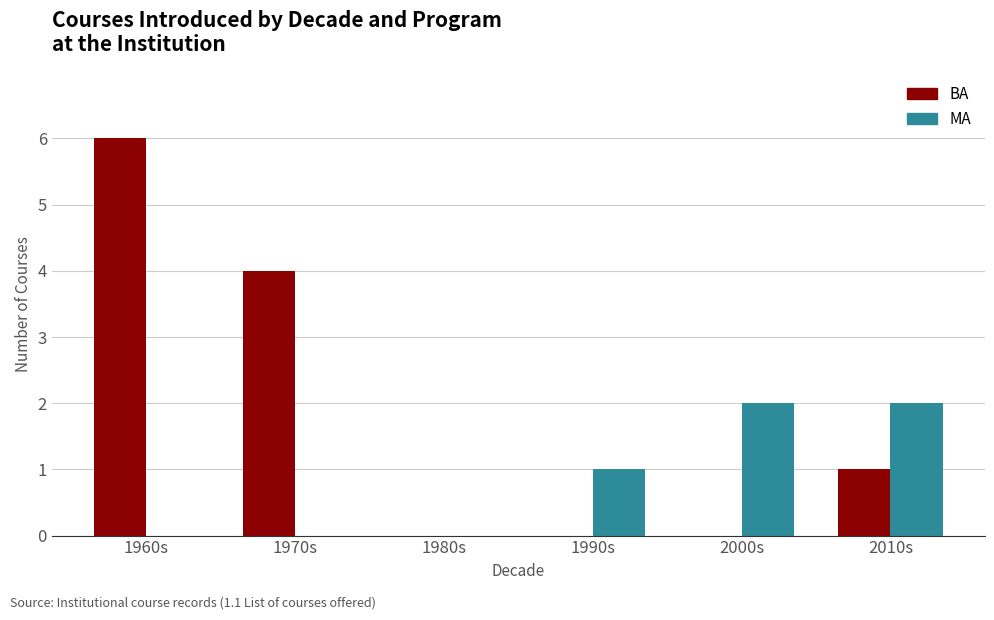

Where is BA nearest to the value 3?

1970s